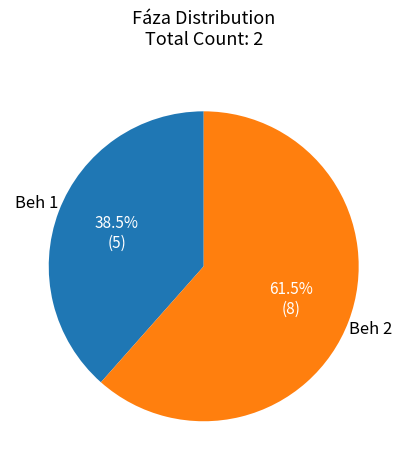

Rank the categories by value from highest to lowest.

Beh 2, Beh 1